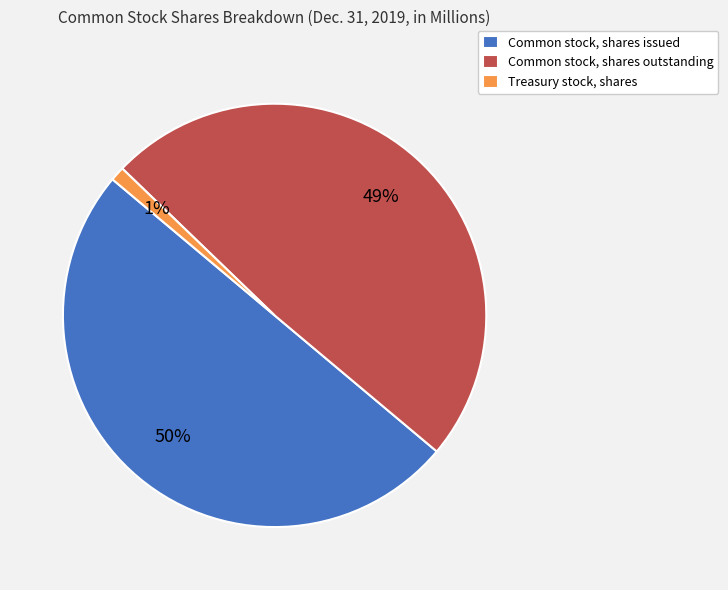

Does Treasury stock, shares represent more than half of the total?

No